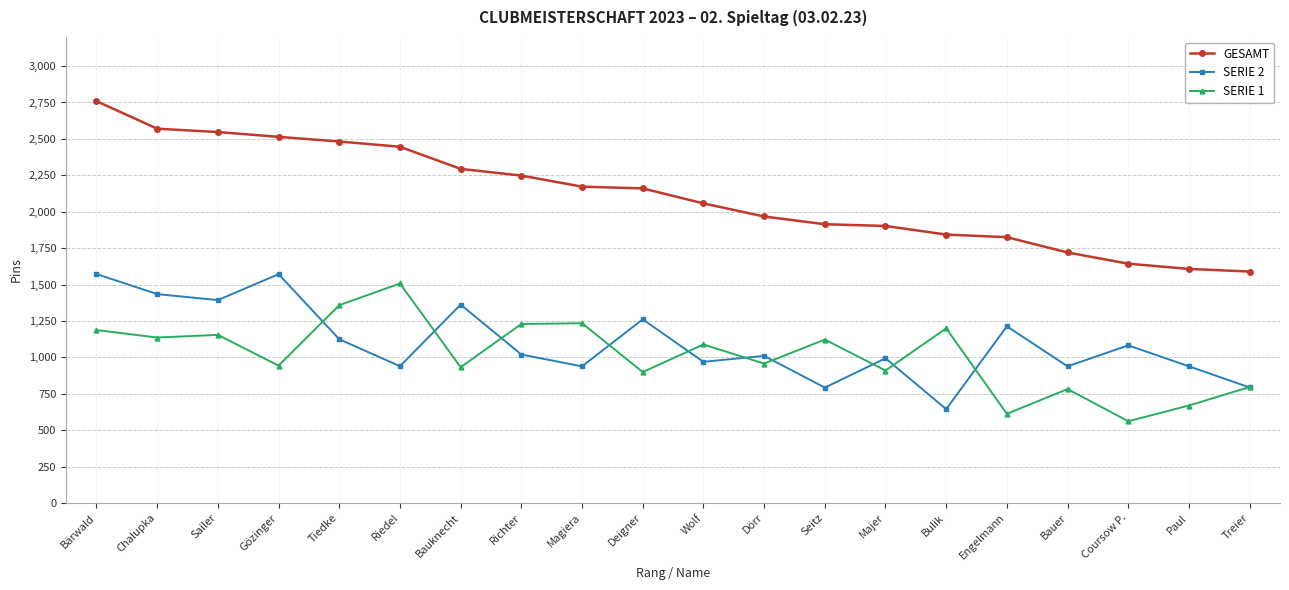

How many categories are shown in the chart?

20